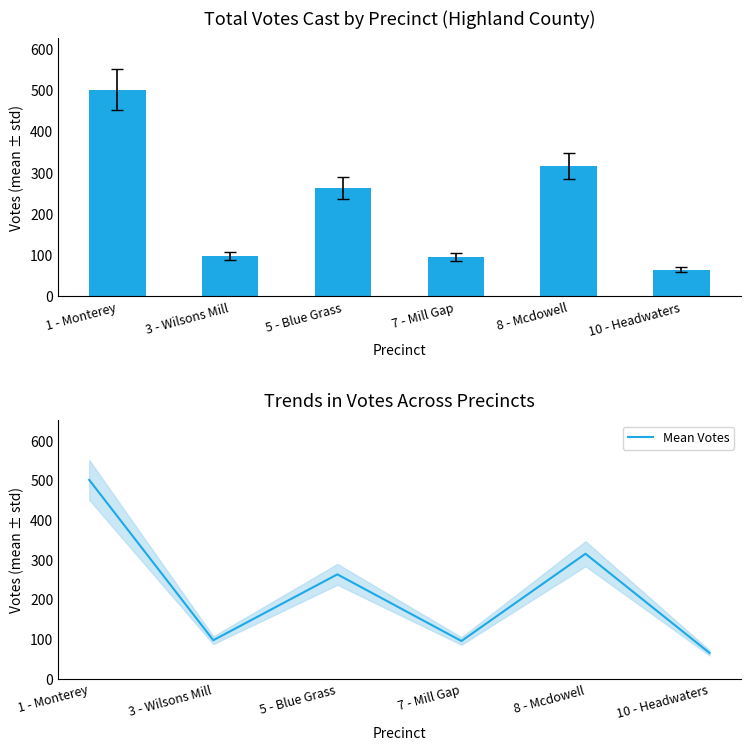

True or false: Mean Votes has a value of 458 at 5 - Blue Grass.

False